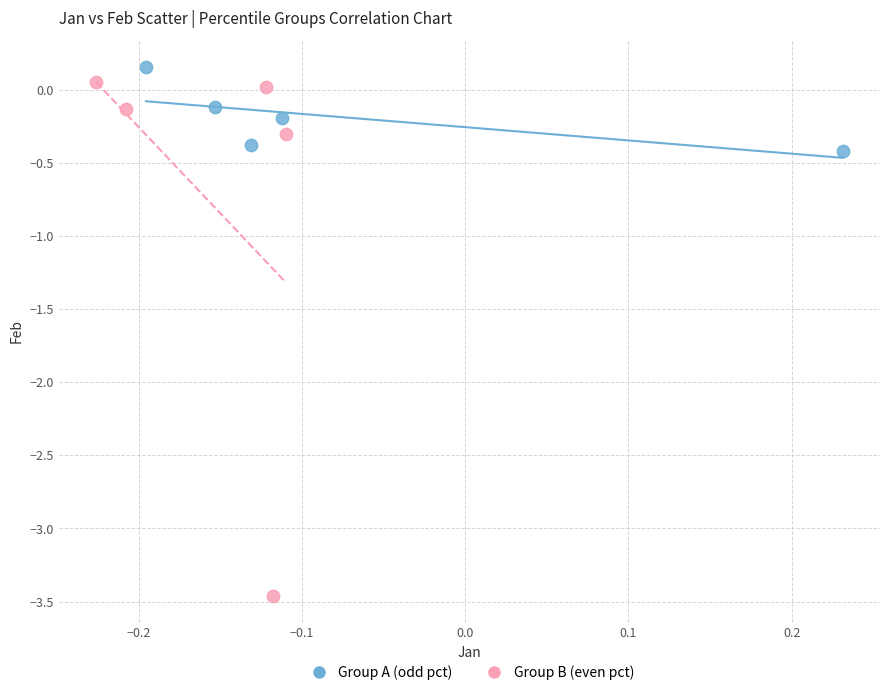

Which series reaches the minimum Y coordinate?

Group B (even pct)